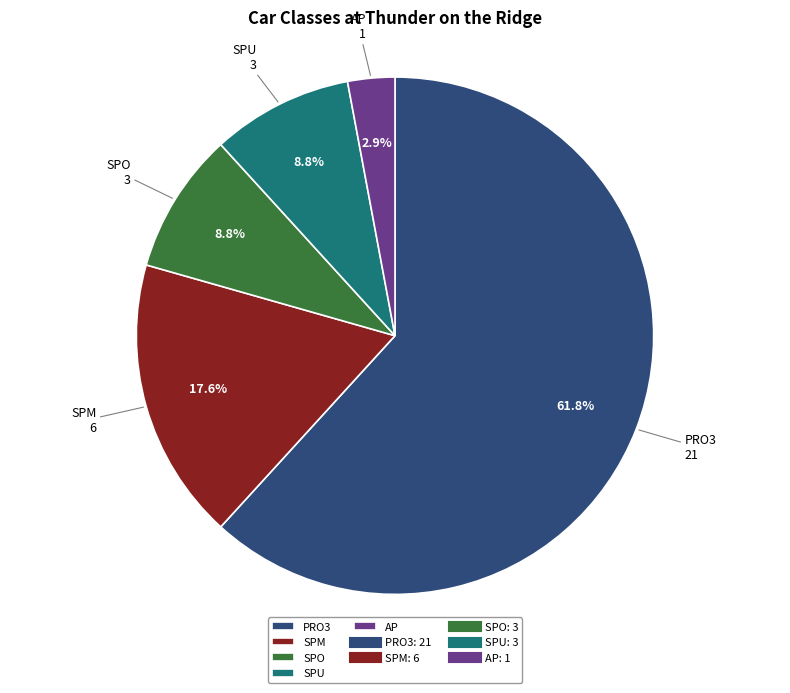

True or false: SPM accounts for 5% of the total.

False